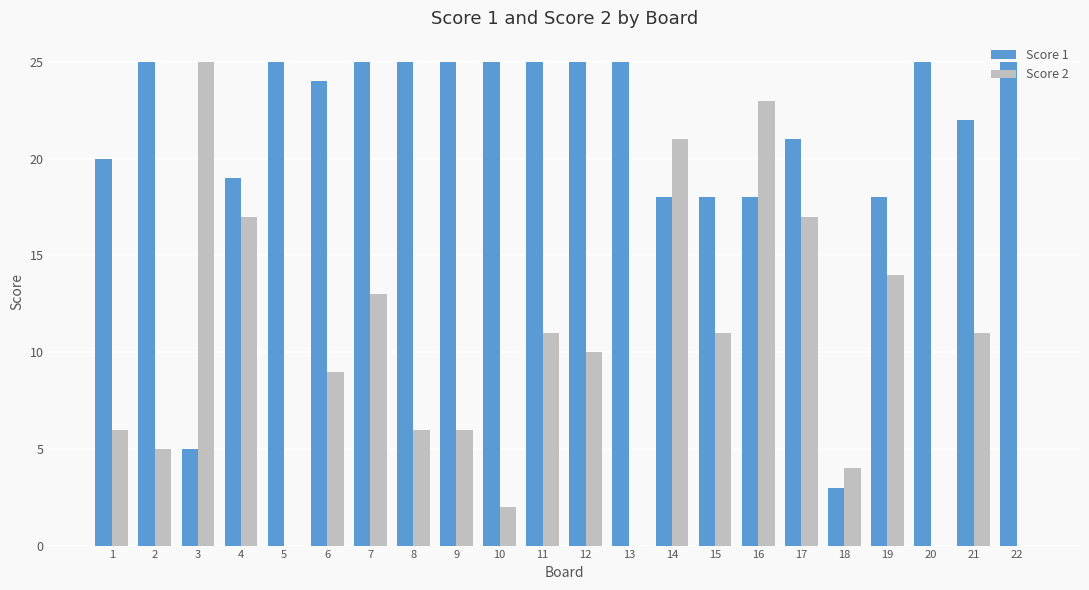

Are the bars grouped side by side (vs. stacked)?

Yes